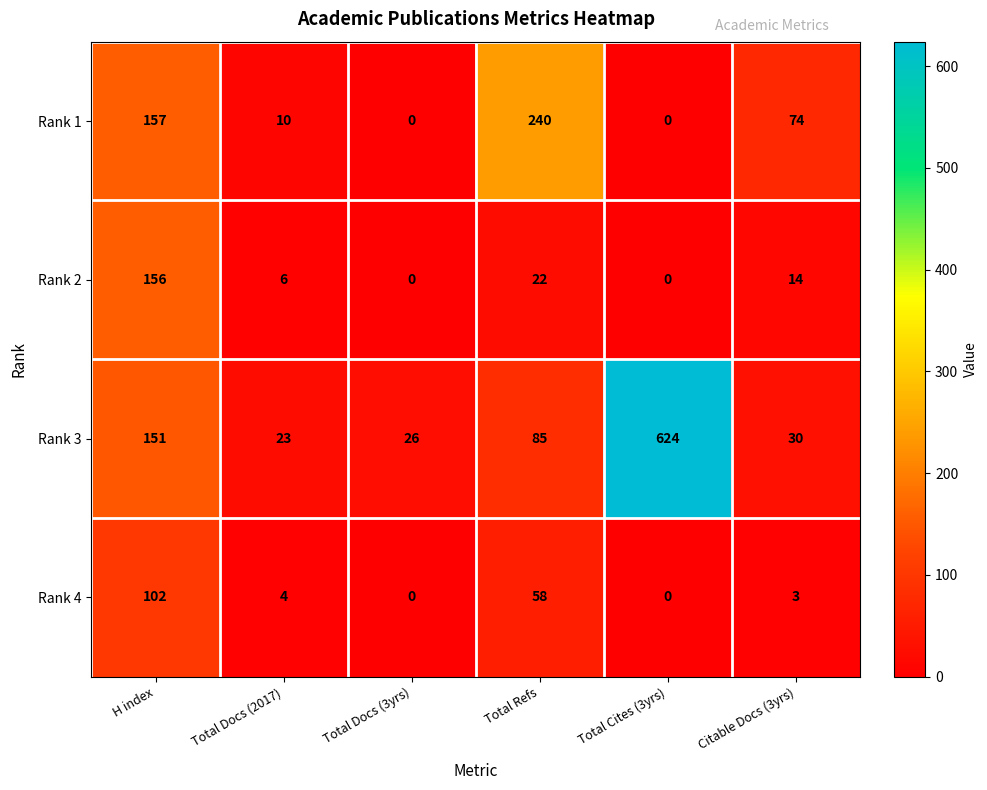

At which label does Rank 1 first exceed 74?

H index